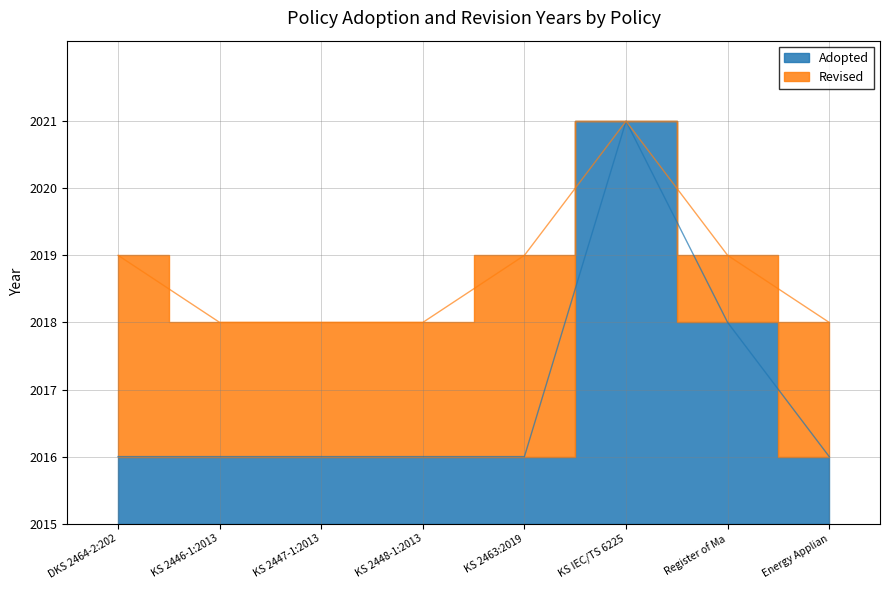

List the labels in order of value, smallest first.

DKS 2464-2:202, KS 2446-1:2013, KS 2447-1:2013, KS 2448-1:2013, KS 2463:2019, Energy Applian, Register of Ma, KS IEC/TS 6225